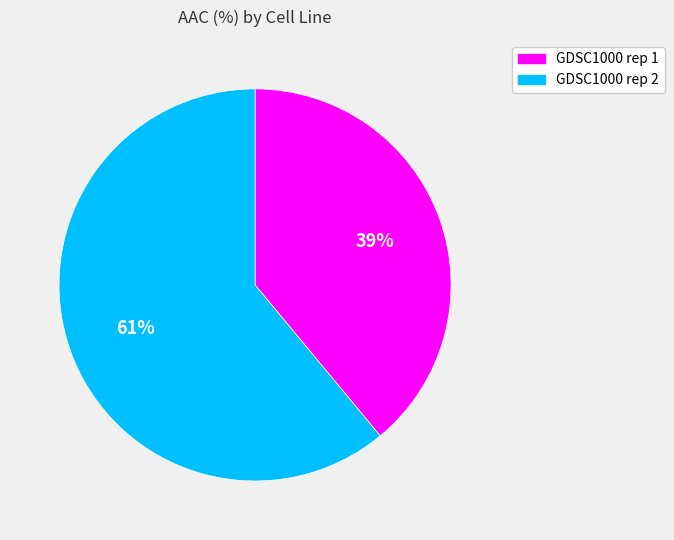

Which has a higher value, GDSC1000 rep 2 or GDSC1000 rep 1?

GDSC1000 rep 2